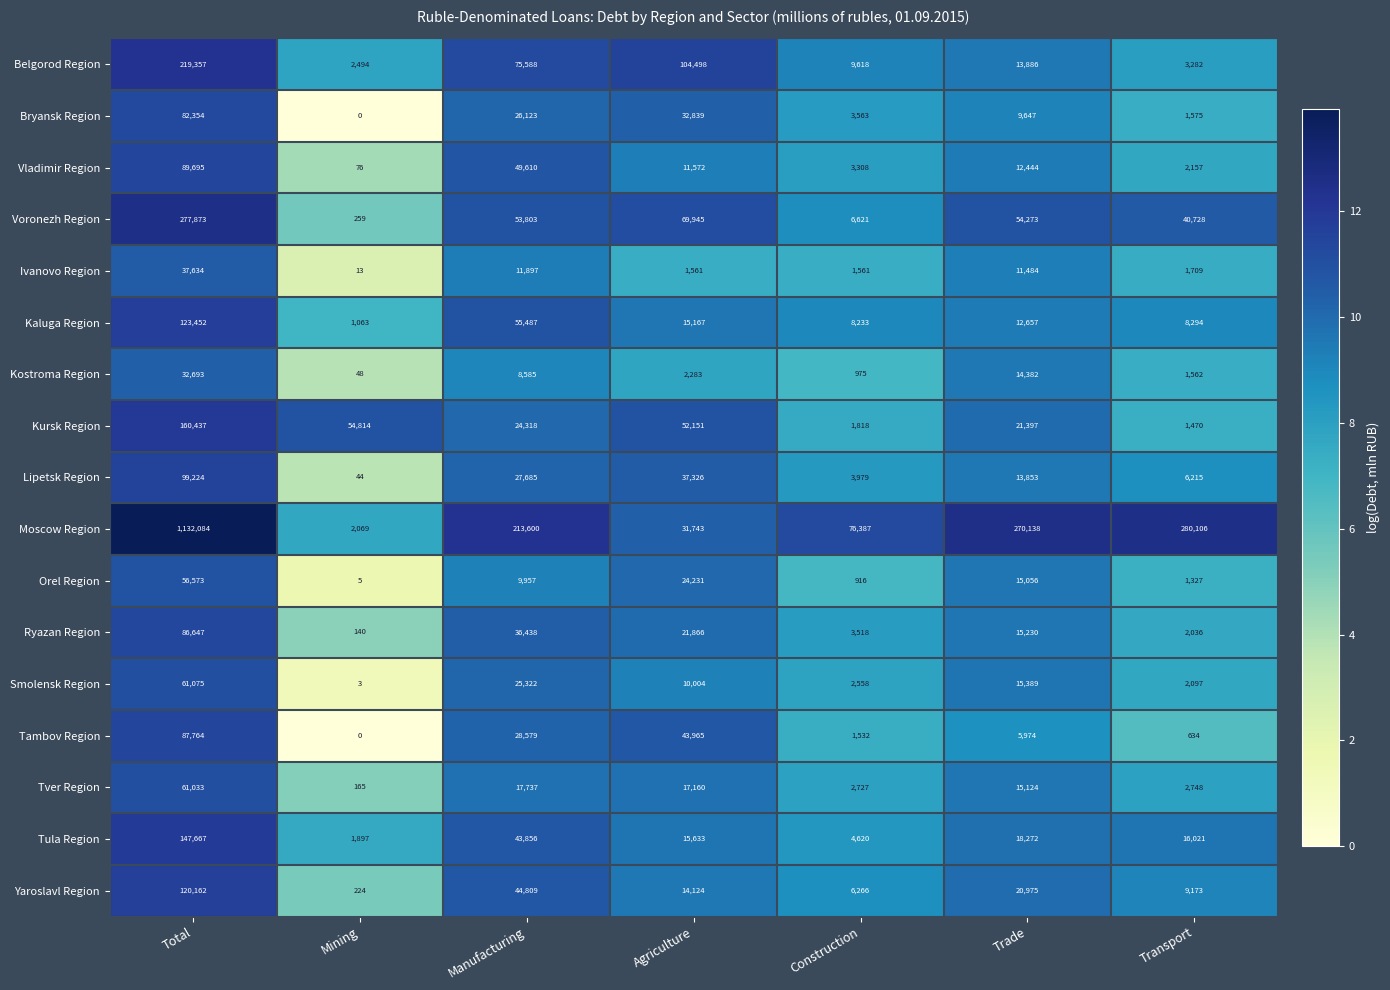

Which series changed the most between Total and Transport?

Moscow Region